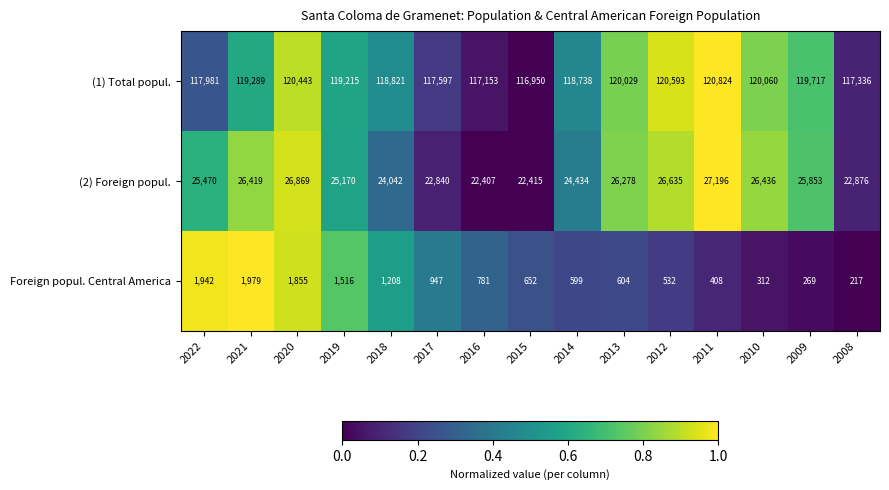

At which category does the chart reach its peak across all series?

2011